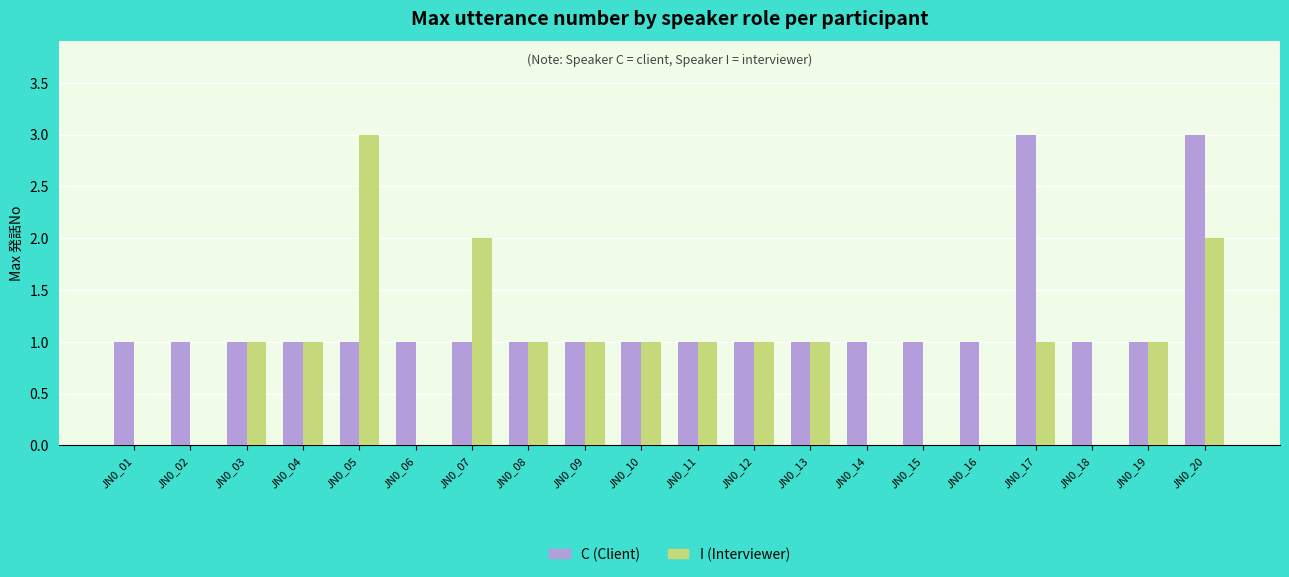

The value of I (Interviewer) at JN0_03 is 1. True or false?

True